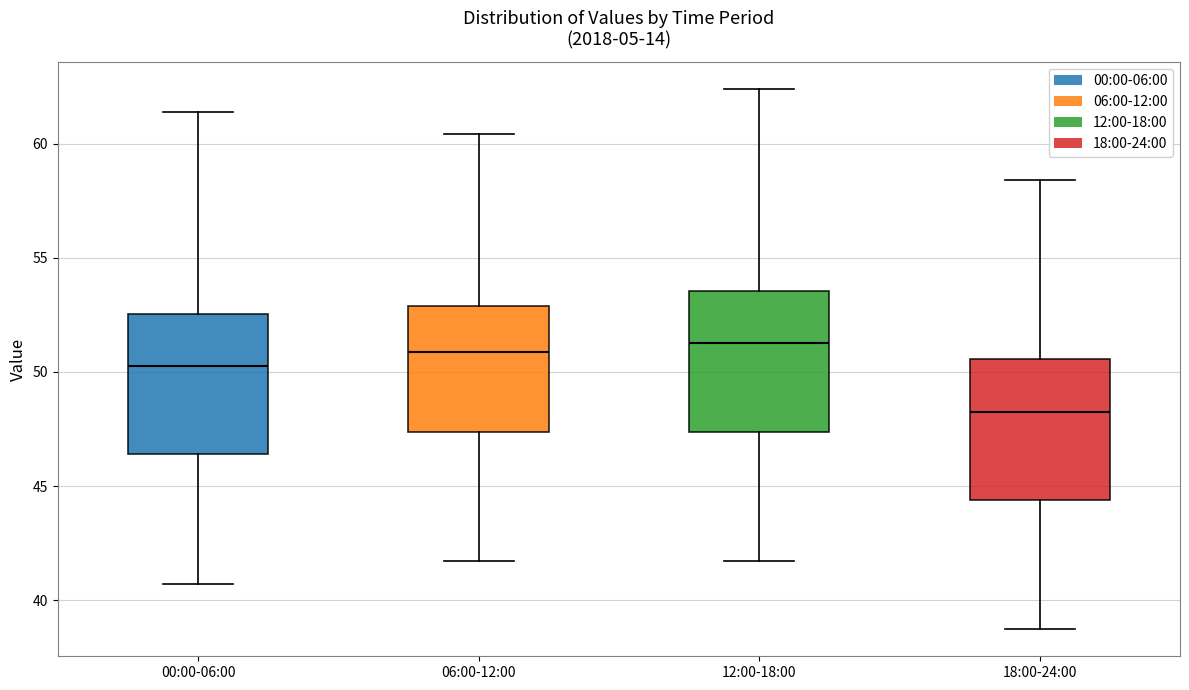

Reading left to right, transcribe this box plot: for each box, give where its median line is, the range the box spans, and where its two whiskers end, as read against the y-axis. The values are not printed on the chart, so give them approximately, as read against the axis.

00:00-06:00: median 50.5, box 46.5 to 52.5, whiskers 40.5 to 61.5
06:00-12:00: median 51.0, box 47.5 to 53.0, whiskers 41.5 to 60.5
12:00-18:00: median 51.5, box 47.5 to 53.5, whiskers 41.5 to 62.5
18:00-24:00: median 48.5, box 44.5 to 50.5, whiskers 38.5 to 58.5